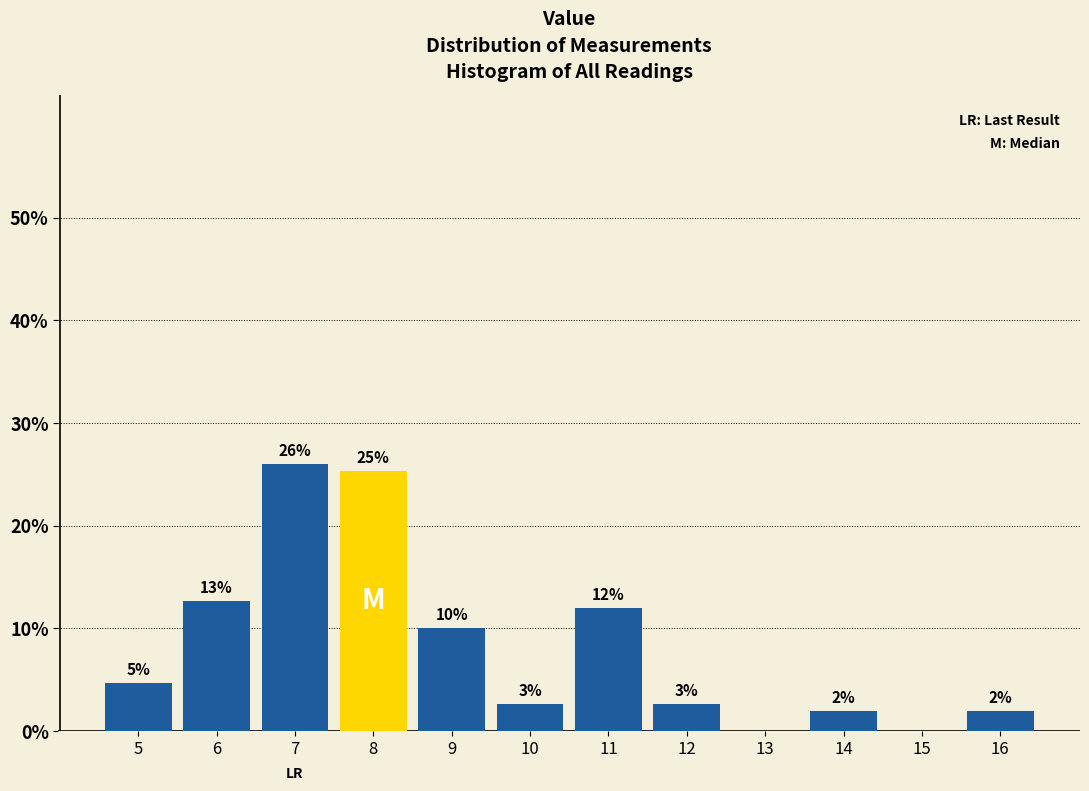

At which label does the data first exceed 4?

5